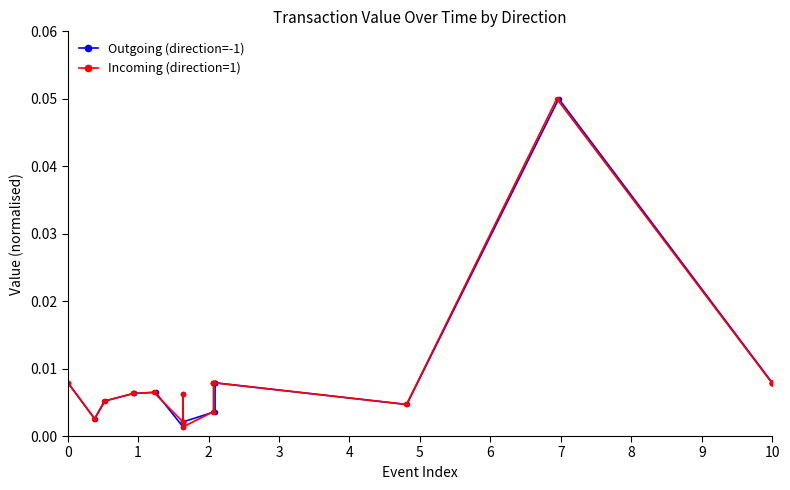

True or false: Outgoing (direction=-1) has a value of 0.0 at 11.

False